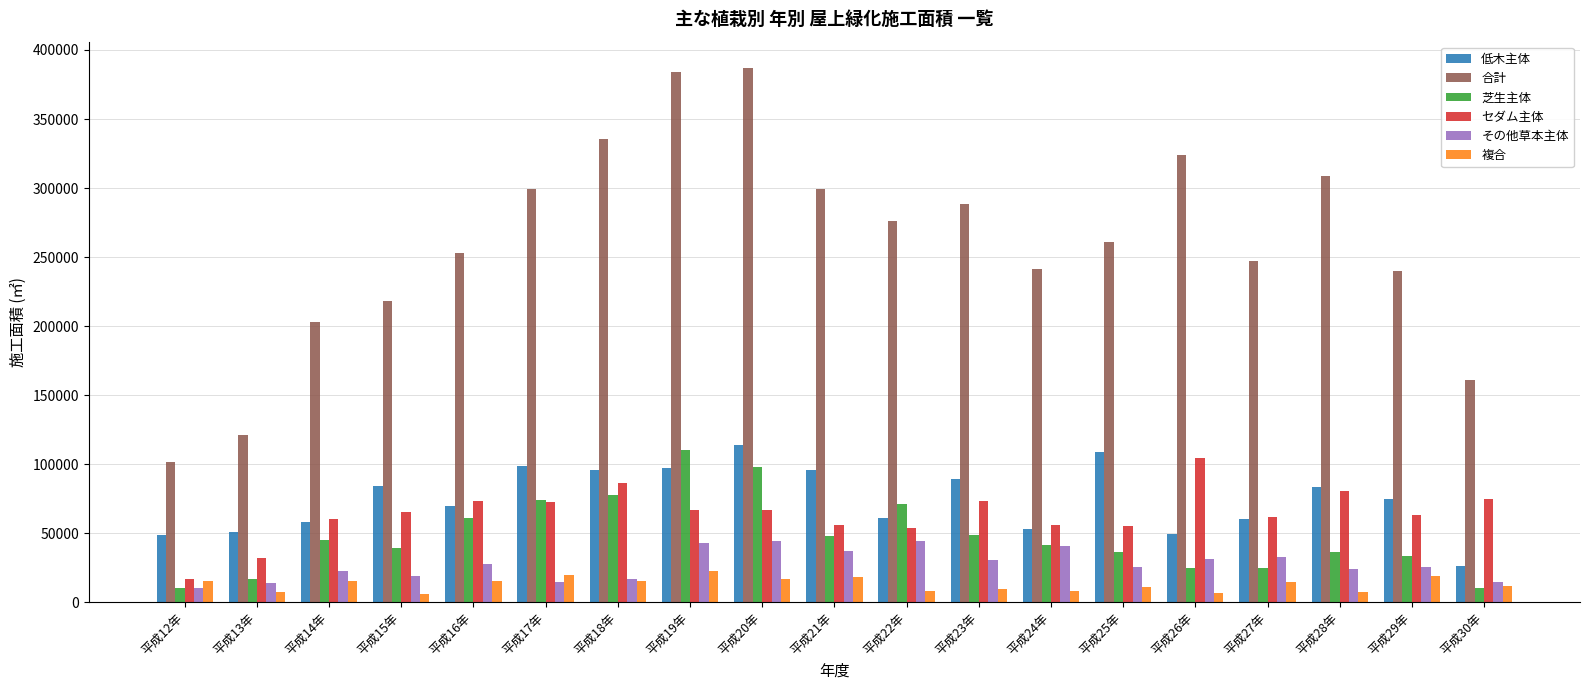

Is it true that 複合 equals 15514.6 at 平成16年?

True